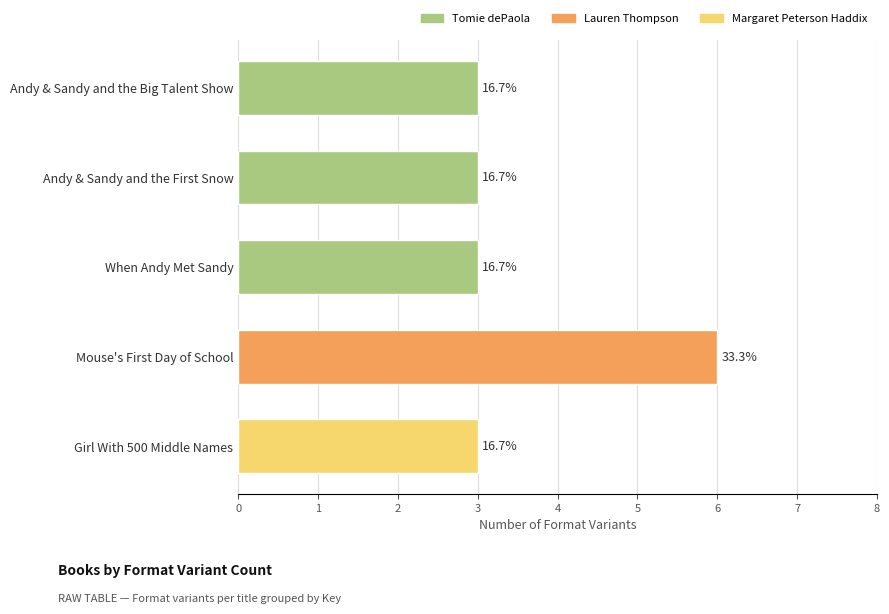

Does the chart contain any negative values?

No